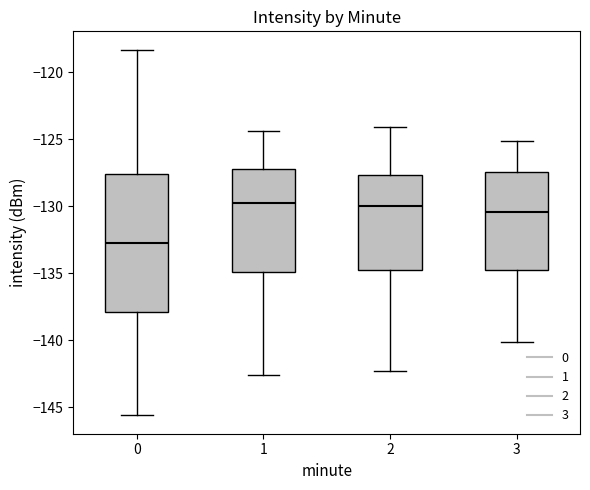

Reading left to right, read every box against the y-axis: the position of its median line, the range the box covers, and the ends of its whiskers. The values are not printed on the chart, so give them approximately, as read against the axis.

0: median -132.5, box -138.0 to -127.5, whiskers -145.5 to -118.5
1: median -129.5, box -135.0 to -127.0, whiskers -142.5 to -124.5
2: median -130.0, box -134.5 to -127.5, whiskers -142.5 to -124.0
3: median -130.5, box -134.5 to -127.5, whiskers -140.0 to -125.0